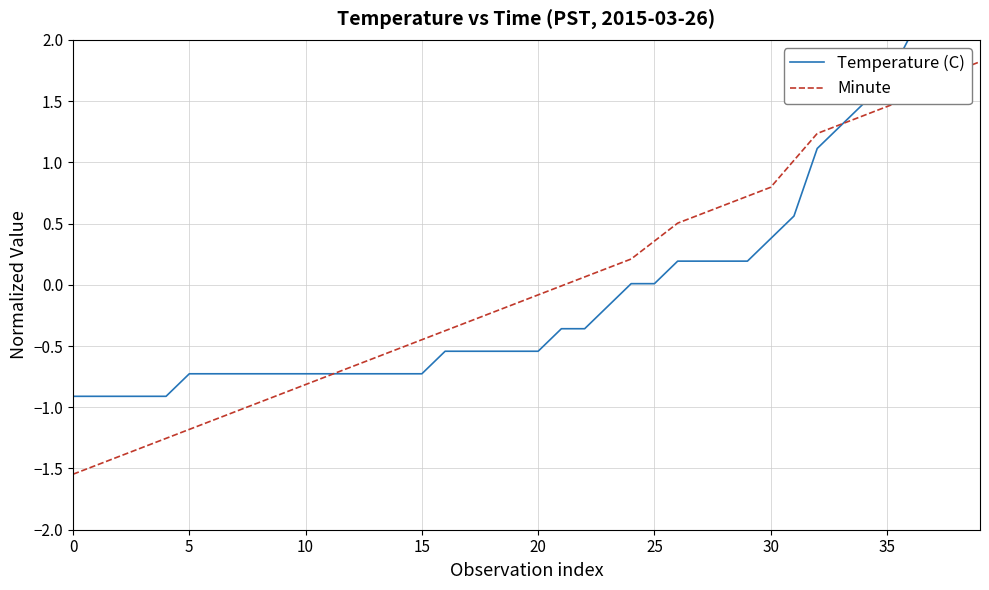

What is the difference between the Temperature (C) values at 26 and 32?

0.9